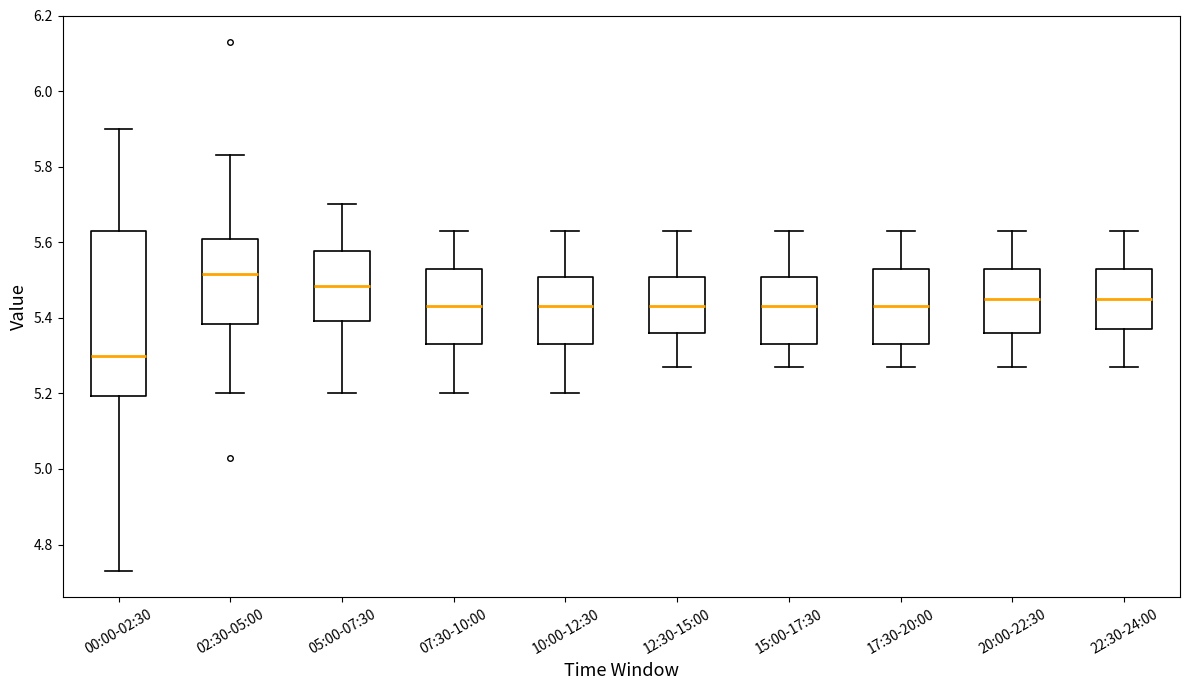

Which box is the tallest, from its lower edge to its upper edge?

00:00-02:30